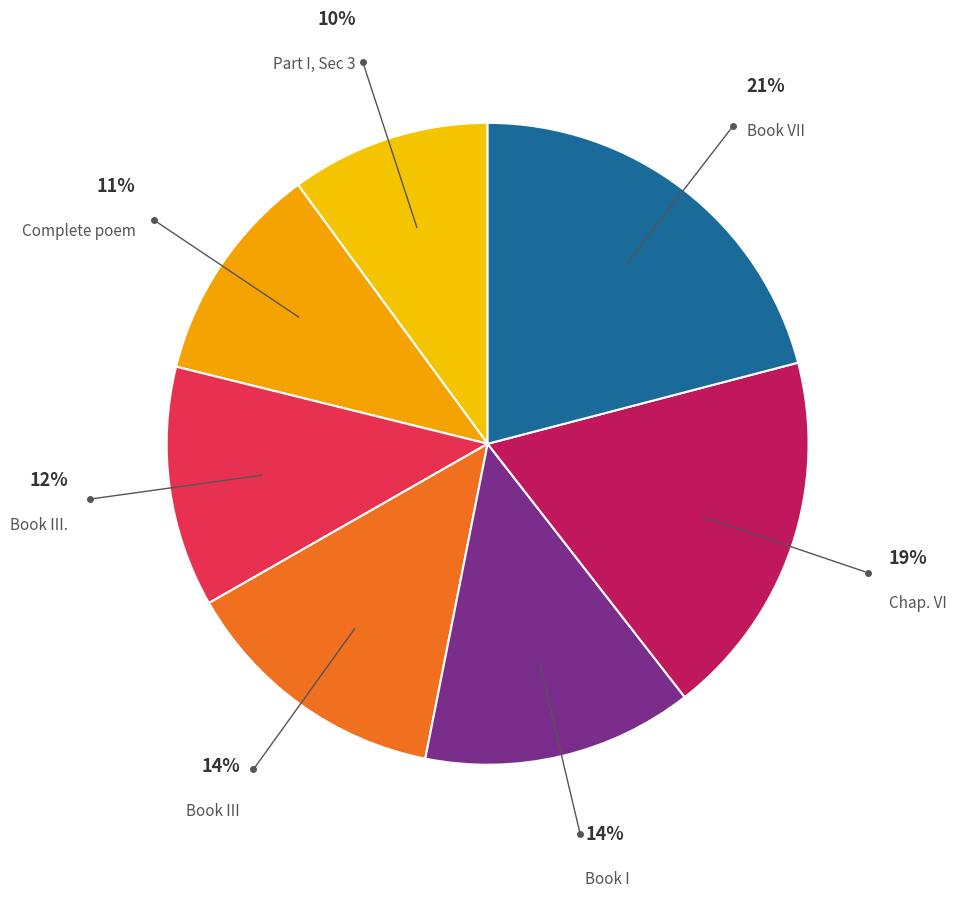

How many segments does this pie chart have?

7